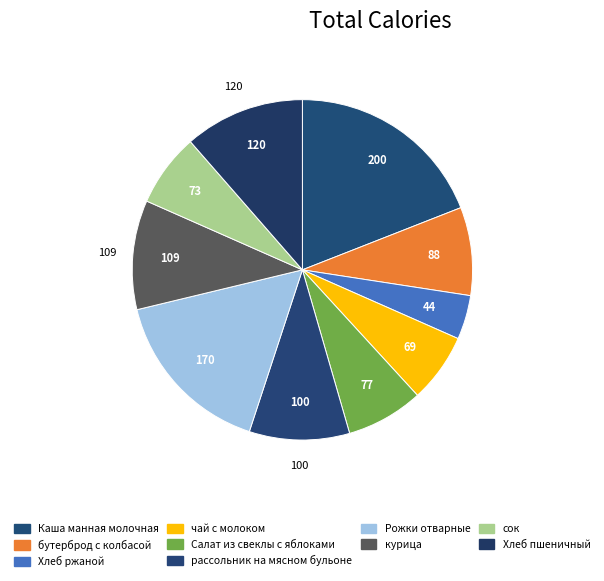

How much of the chart is everything except чай с молоком?

93.4%